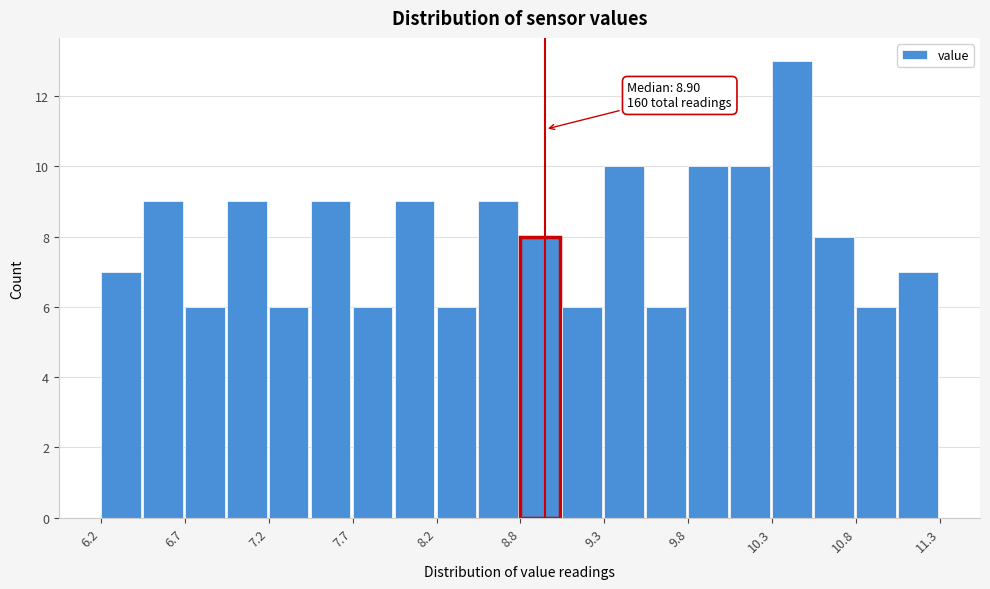

Around what value on the x-axis is the tallest bar? Give the approximate position of its centre, as read against the axis.

10.4